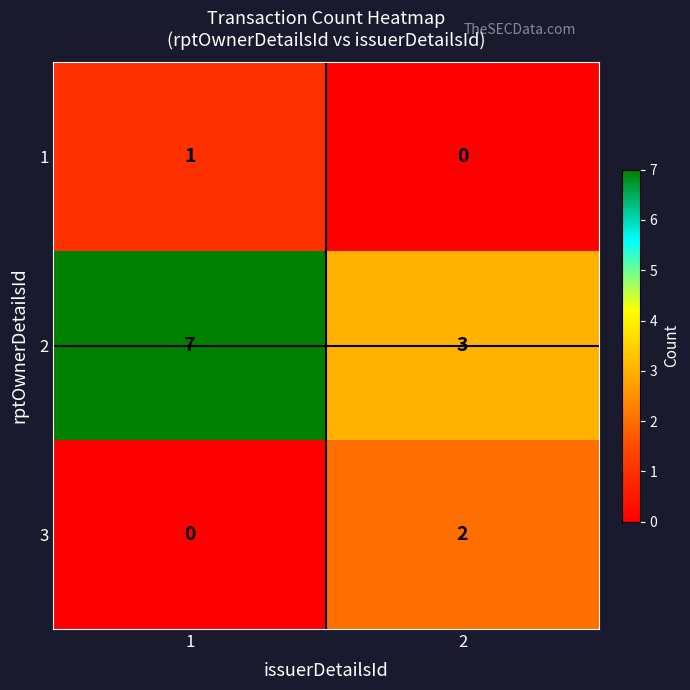

What is the sum of all 2 values?

10